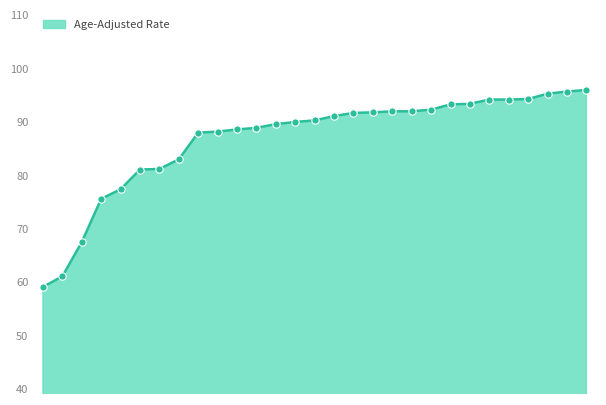

What is the greatest value displayed?

96.0